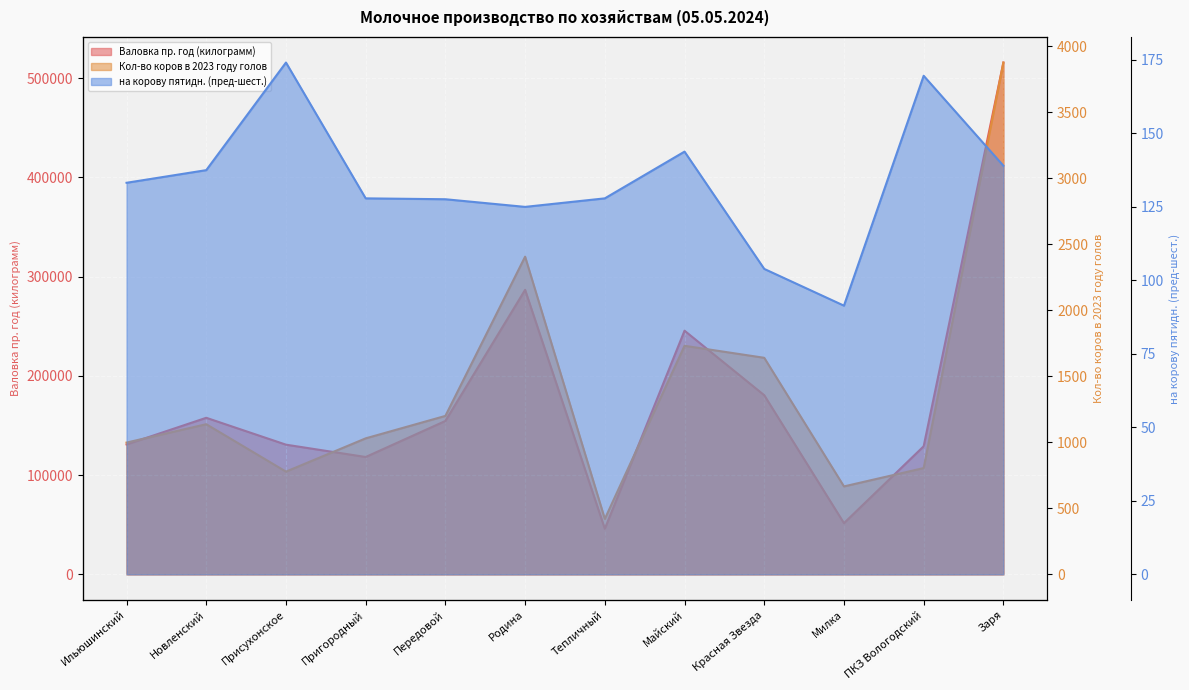

What is the value of the Валовка пр. год (килограмм) point at the 3rd from the left?

130641.0